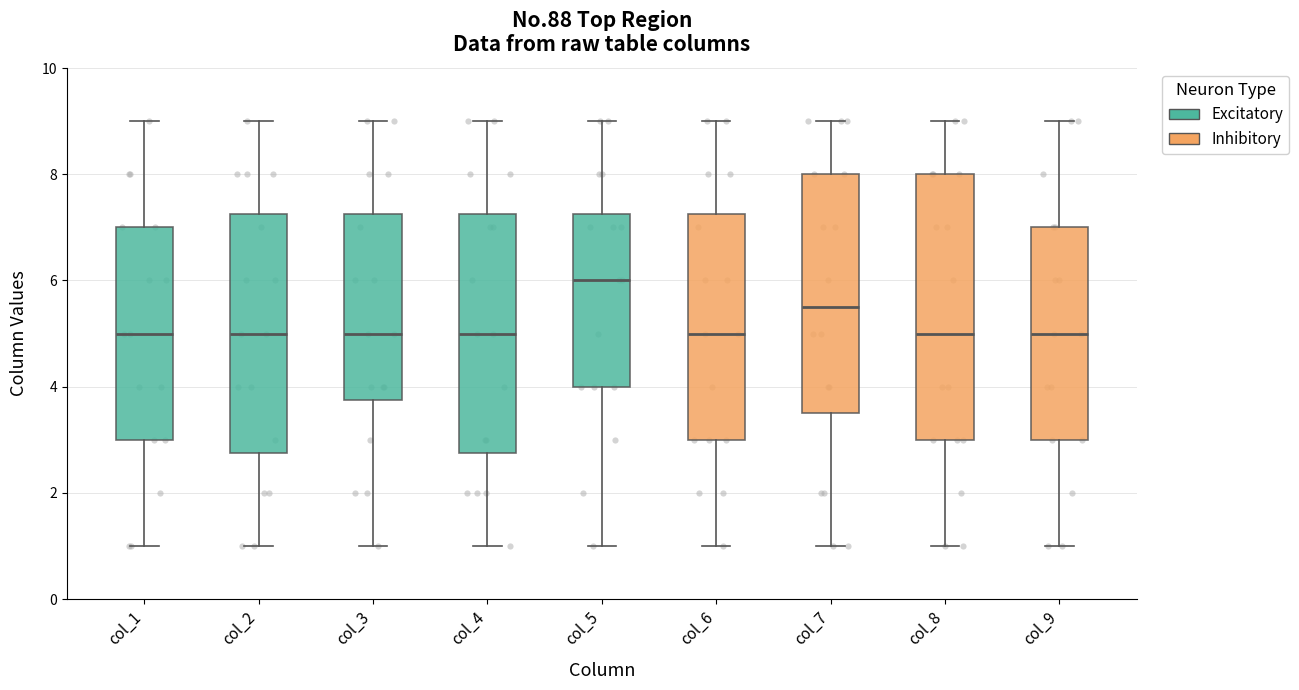

Comparing the boxes themselves (not the whiskers), which one is the tallest?

col_8